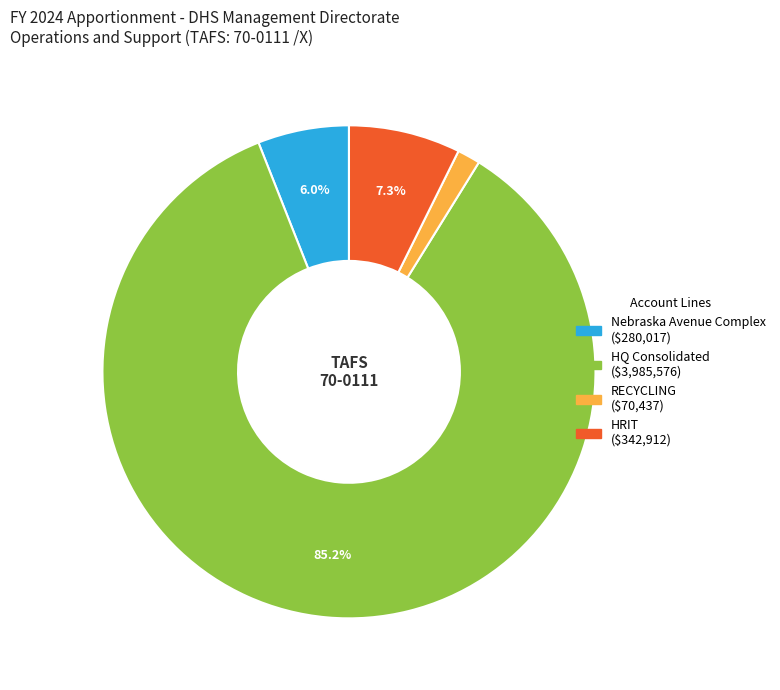

The HQ Consolidated slice represents 85% of the pie. True or false?

True